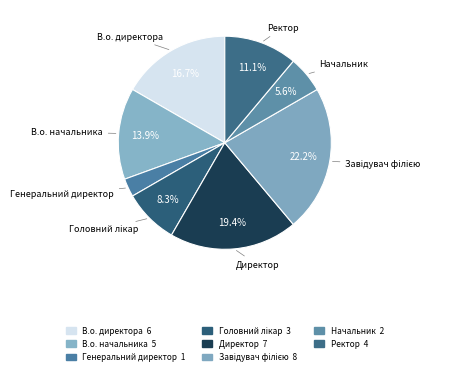

Which has a higher value, В.о. начальника or Ректор?

В.о. начальника